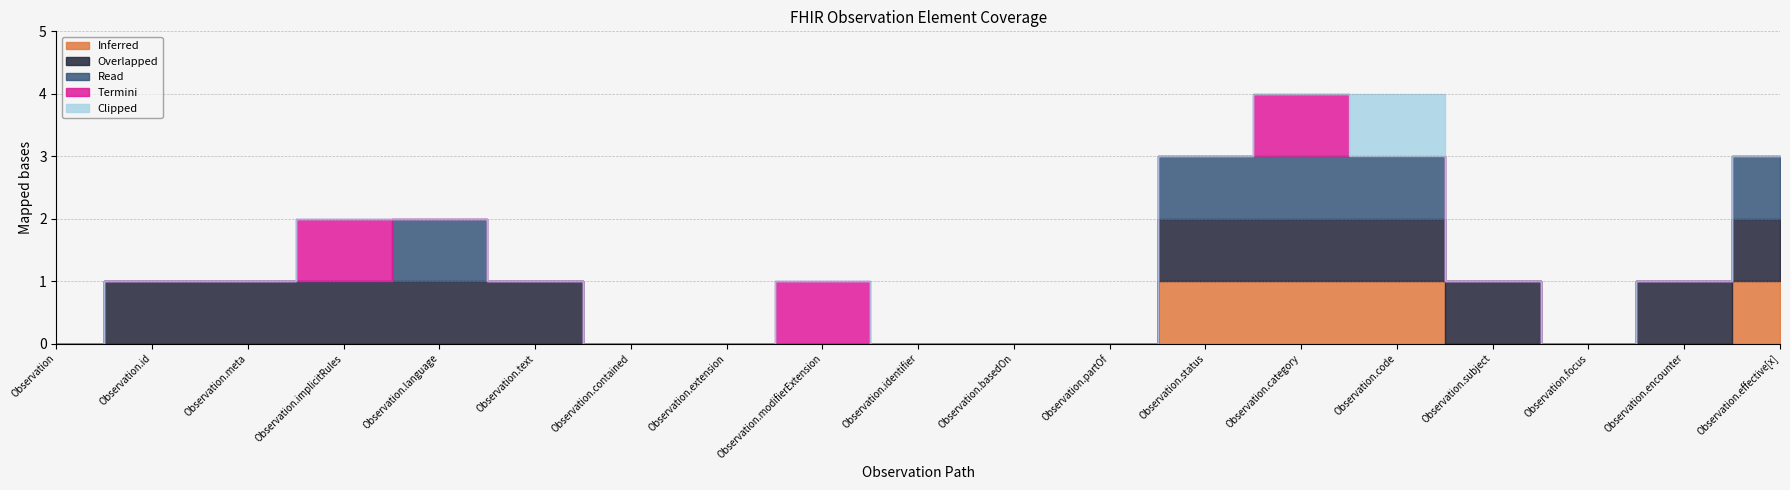

What is the sum of all Read values?

5